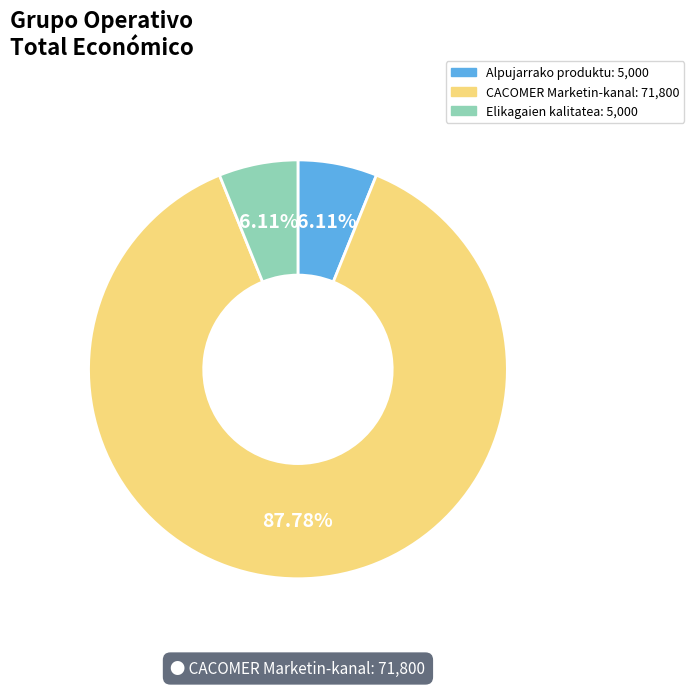

Does any single category account for the majority?

Yes